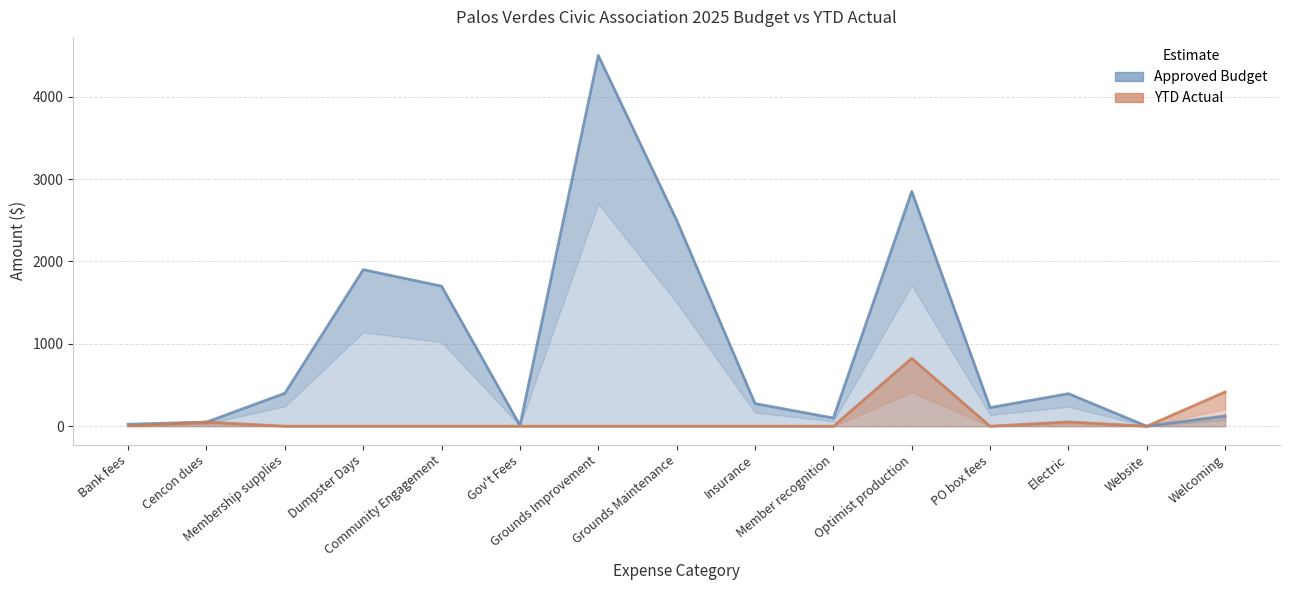

What is the total value across all series at Cencon dues?

100.0